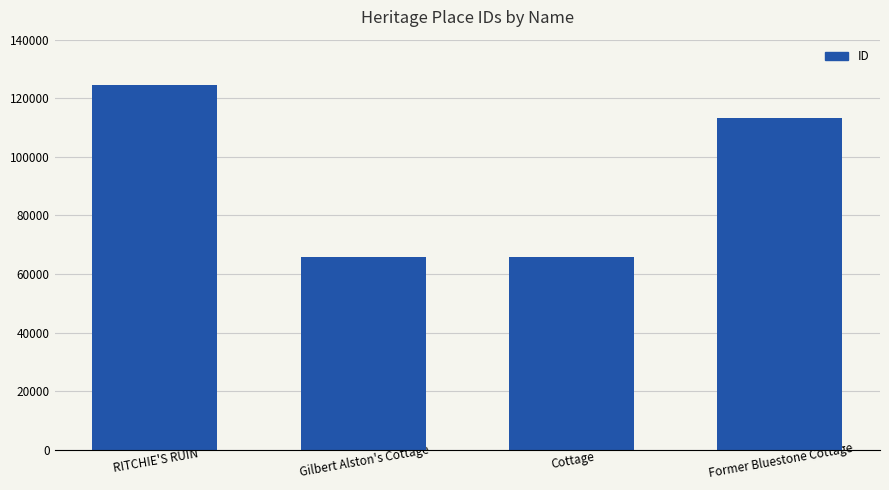

What is the label of the 4th bar from the left?

Former Bluestone Cottage